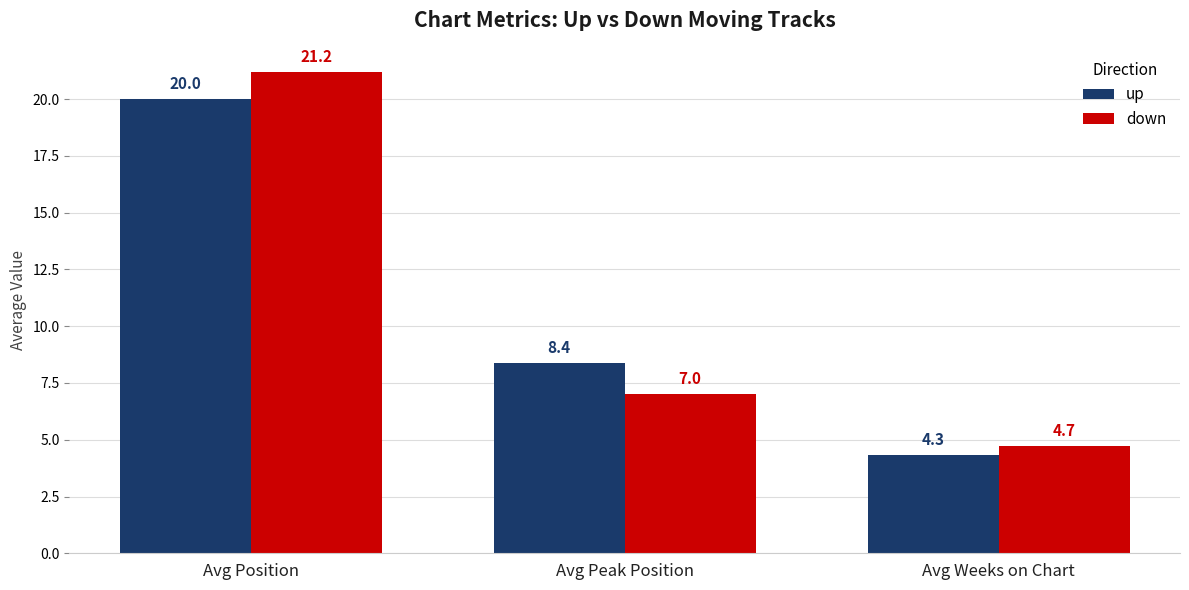

How many categories are shown in the chart?

3